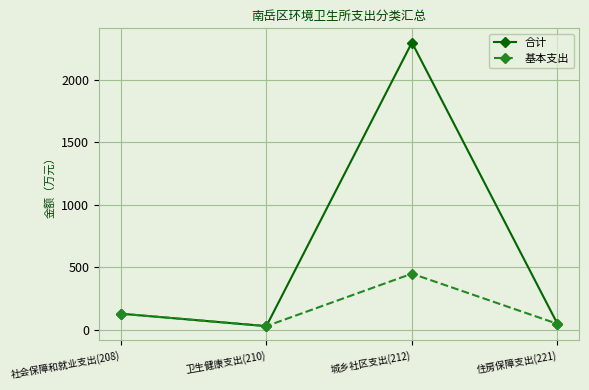

At which label is 合计 closest to 1164?

社会保障和就业支出(208)